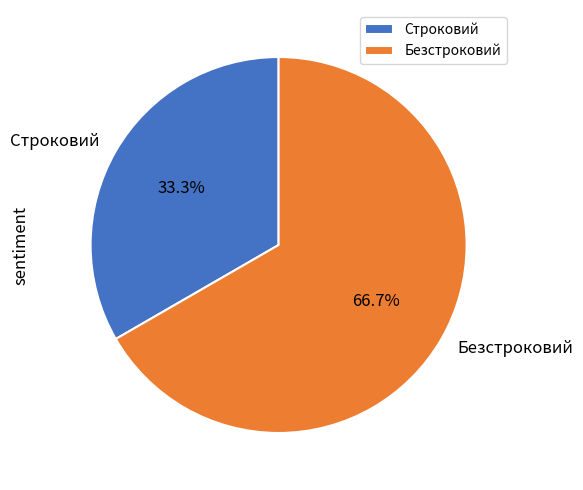

Combined, do Безстроковий and Строковий account for over 50%?

Yes